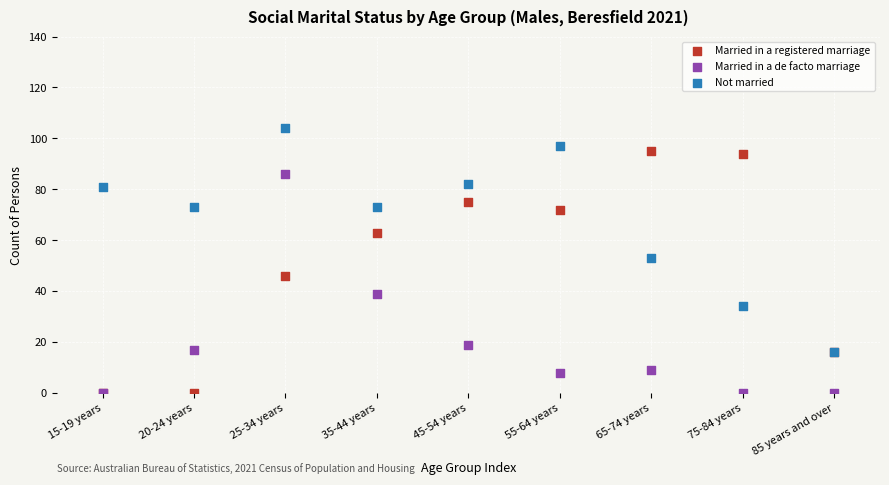

In the Not married series, what Y value is closest to 60?

53